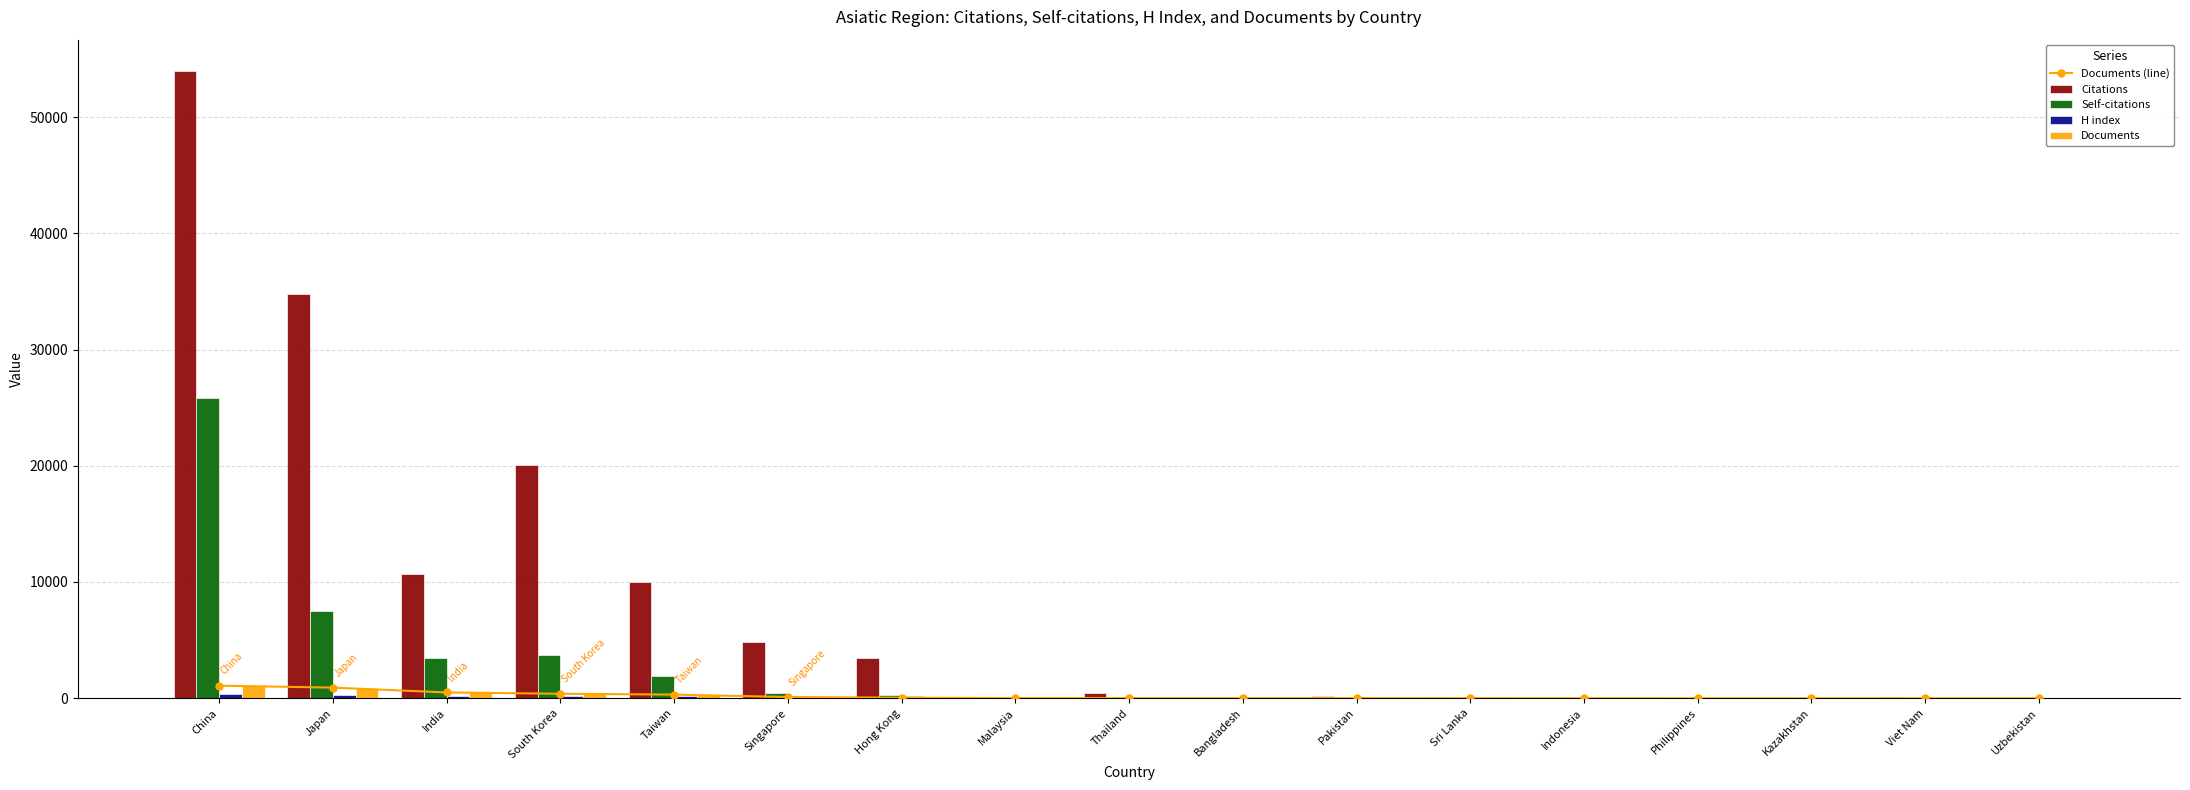

At Kazakhstan, list the series in order from largest to smallest.

H index, Citations, Self-citations, Documents (line), Documents